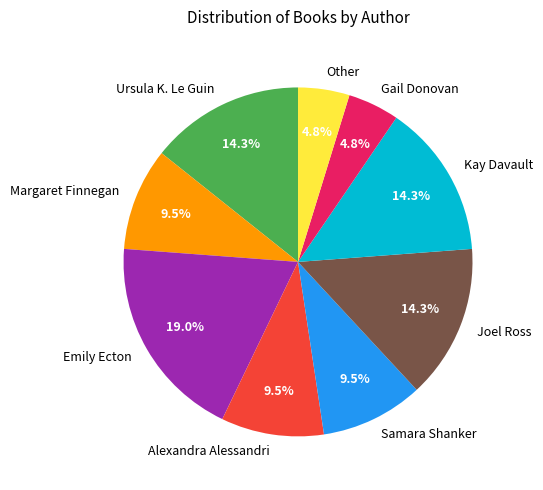

Count the number of slices in the pie.

9